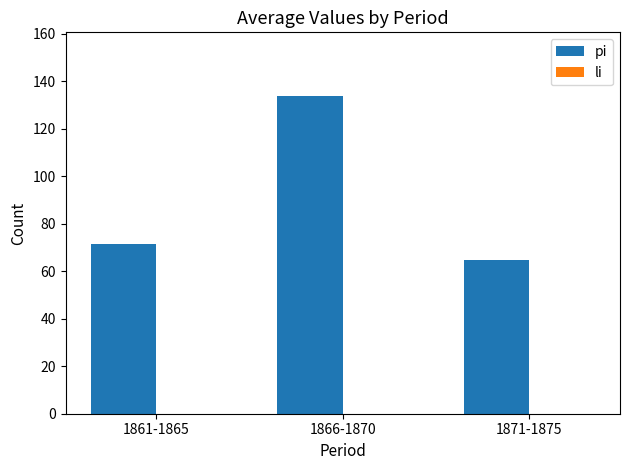

Reading left to right, list all the values displayed in this chart.

71.6	133.8	64.8